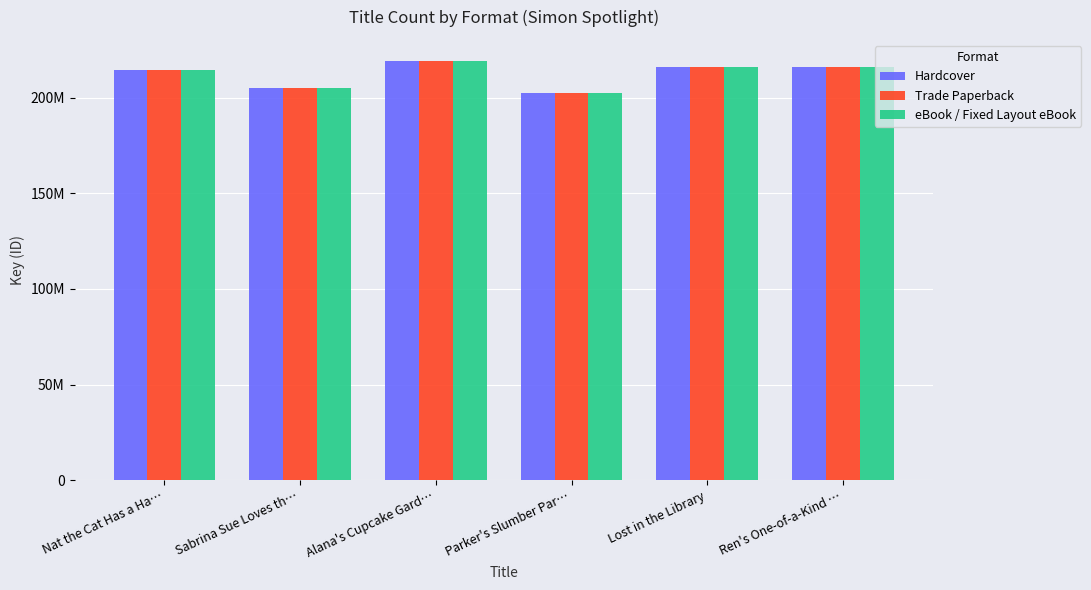

Is it true that Hardcover equals 347029699 at Sabrina Sue Loves th…?

False